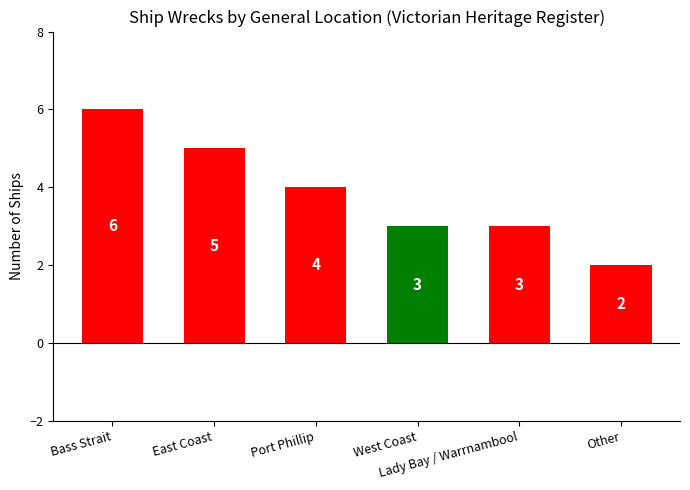

What is the change in value from East Coast to Lady Bay / Warrnambool?

-2